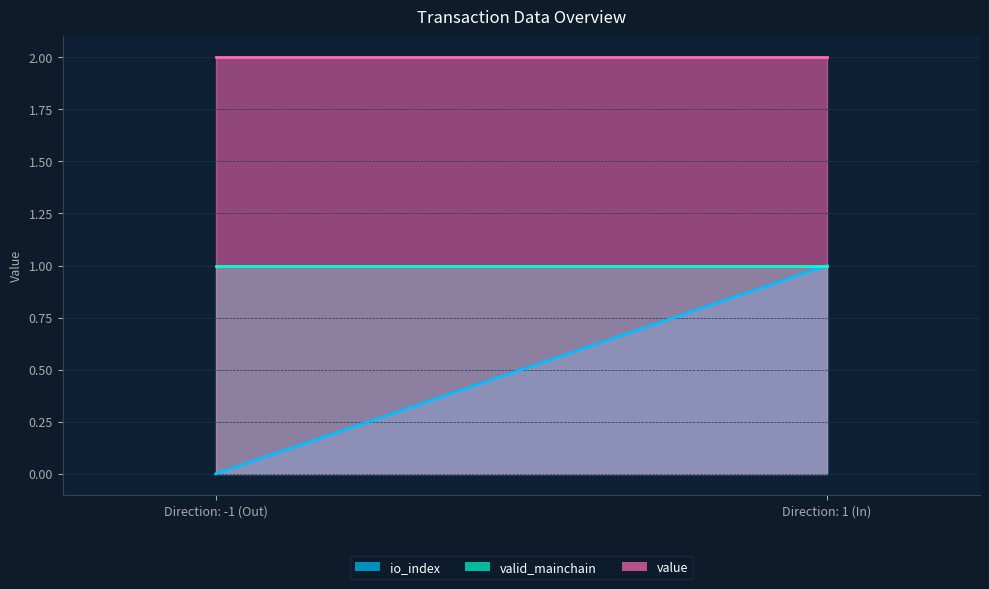

Which series changed the most between -1_0 and 1_1?

io_index